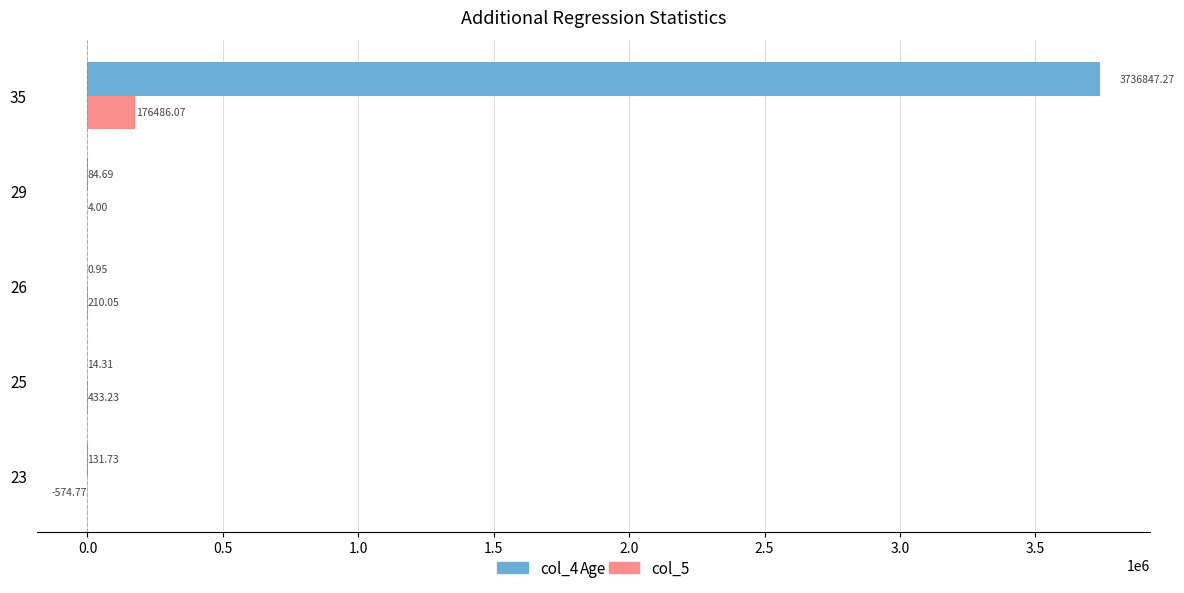

How many values in the col_5 series exceed 210?

3